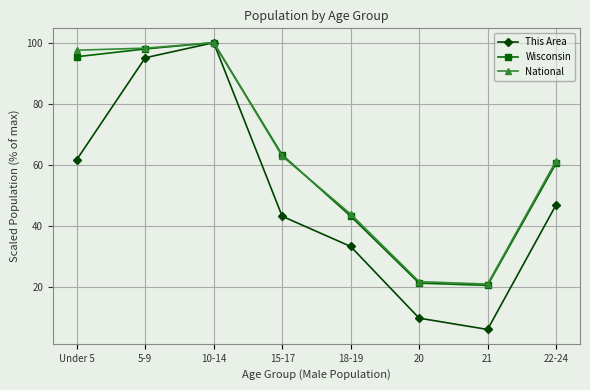

What are all the series names shown in the legend?

This Area, Wisconsin, National